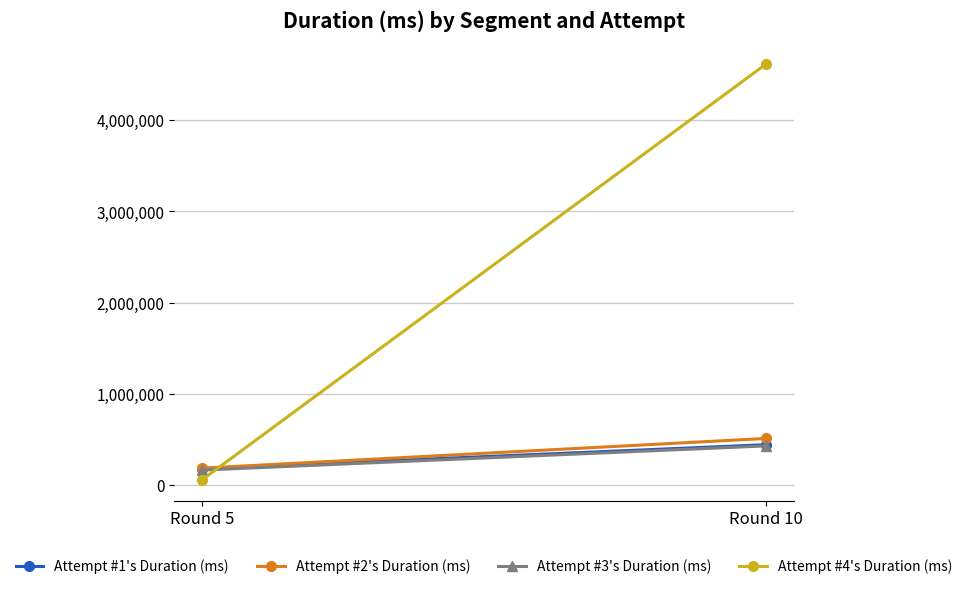

Reading right to left, transcribe all the data shown in this chart.

Attempt #1's Duration (ms): Round 10=442492	Round 5=180317
Attempt #2's Duration (ms): Round 10=510705	Round 5=185186
Attempt #3's Duration (ms): Round 10=428981	Round 5=164045
Attempt #4's Duration (ms): Round 10=4613407	Round 5=58250